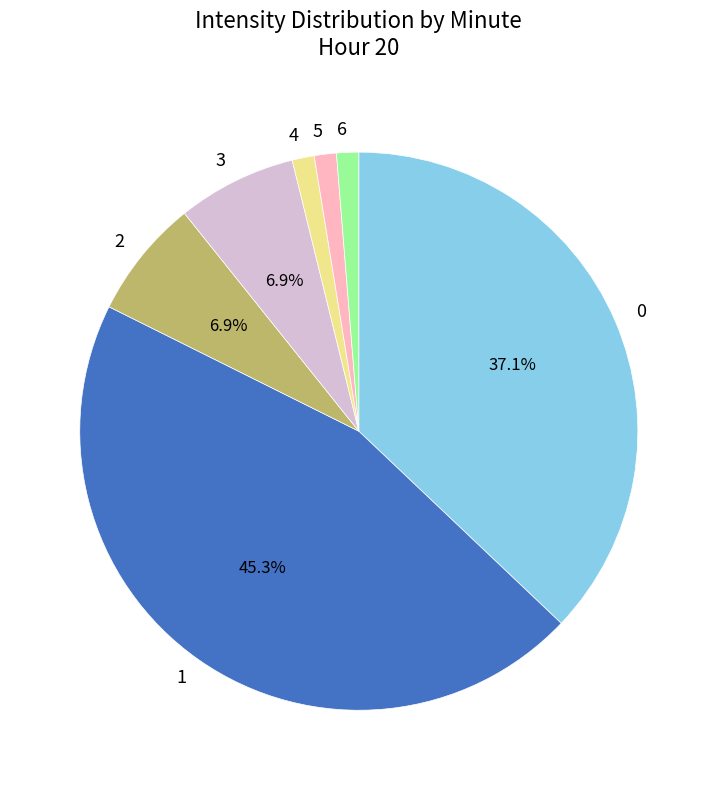

Is the sum of 5 and 6 greater than half?

No